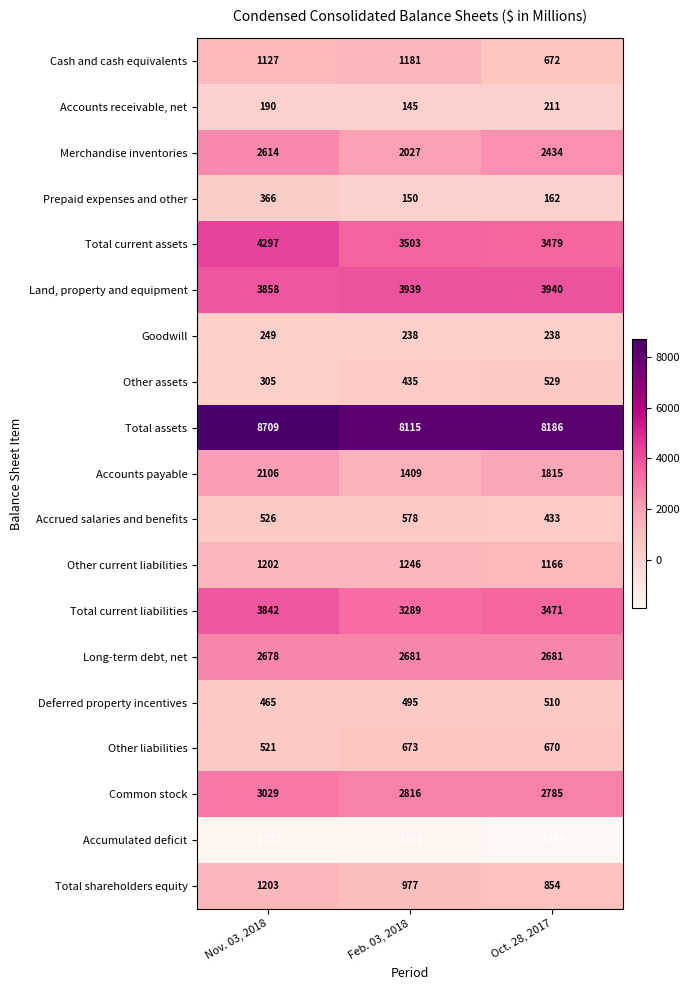

The value of Other liabilities at Oct. 28, 2017 is 202. True or false?

False